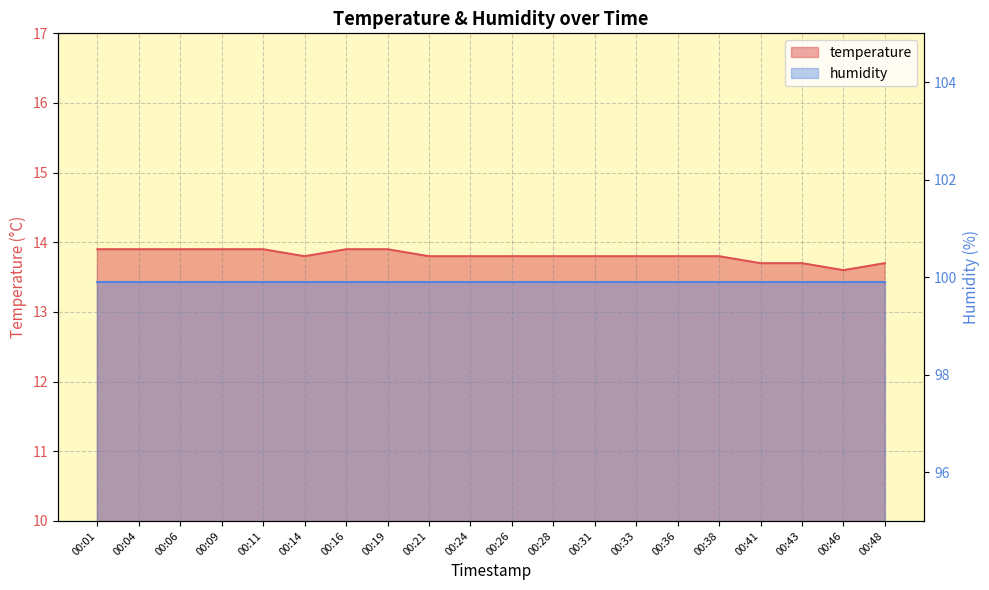

Reading left to right, transcribe all the data shown in this chart.

00:01=13.9	00:04=13.9	00:06=13.9	00:09=13.9	00:11=13.9	00:14=13.8	00:16=13.9	00:19=13.9	00:21=13.8	00:24=13.8	00:26=13.8	00:28=13.8	00:31=13.8	00:33=13.8	00:36=13.8	00:38=13.8	00:41=13.7	00:43=13.7	00:46=13.6	00:48=13.7